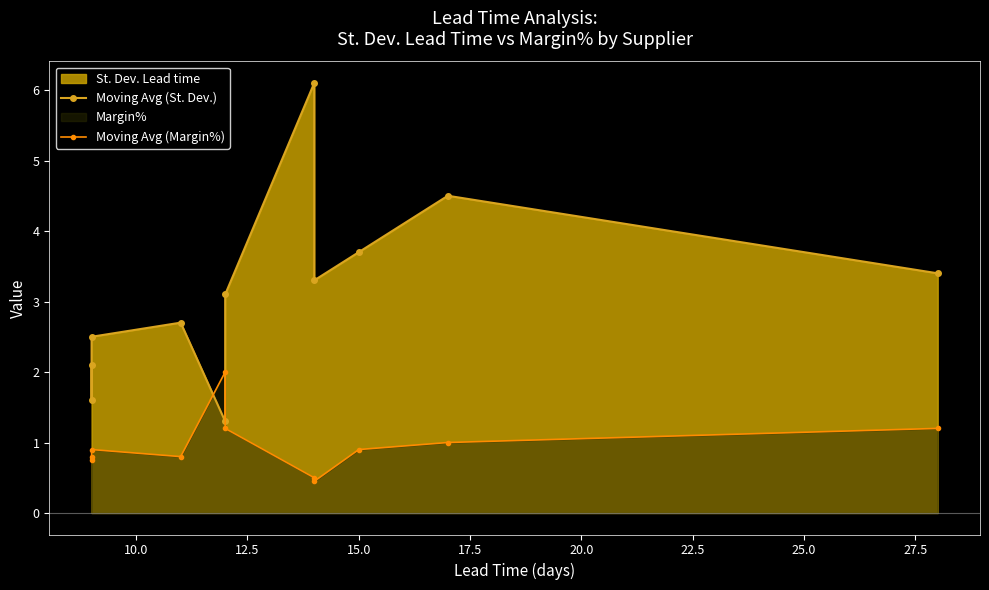

List the series in order of their overall mean, lowest first.

Moving Avg (Margin%), Moving Avg (St. Dev.)